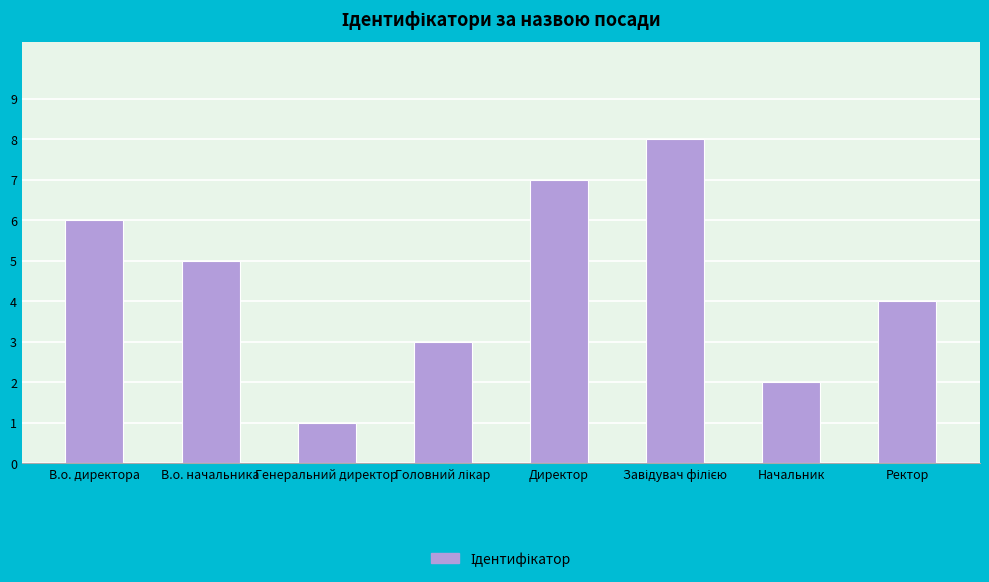

The chart shows a value of 7 at В.о. начальника. True or false?

False